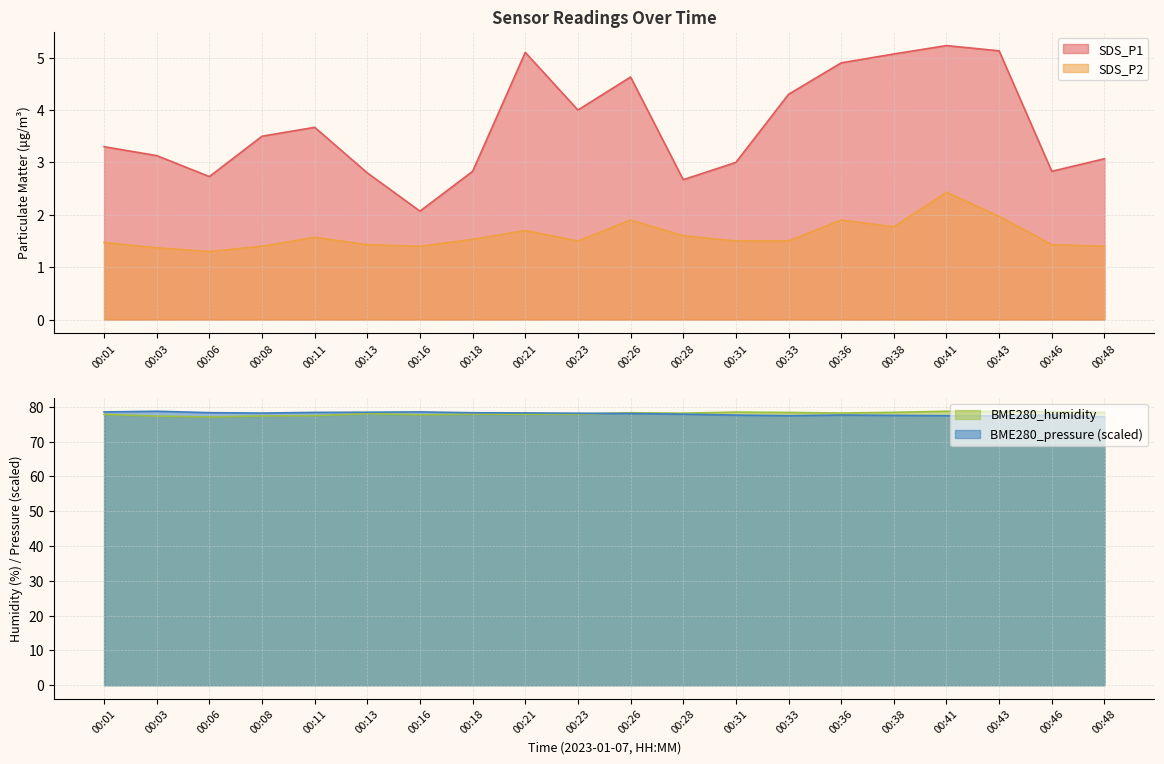

What is the difference between the BME280_humidity values at 00:46 and 00:48?

0.2